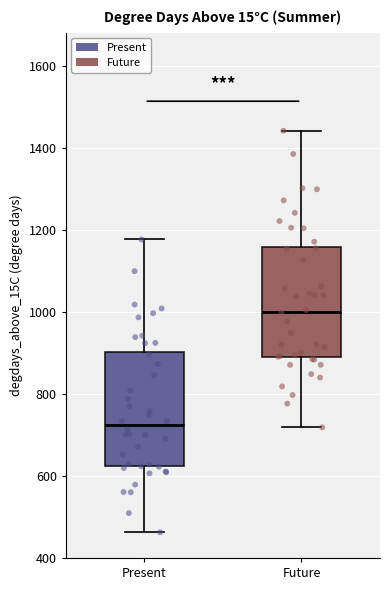

Reading left to right, read every box against the y-axis: the position of its median line, the range the box covers, and the ends of its whiskers. The values are not printed on the chart, so give them approximately, as read against the axis.

Present: median 720, box 620 to 900, whiskers 460 to 1180
Future: median 1000, box 880 to 1160, whiskers 720 to 1440